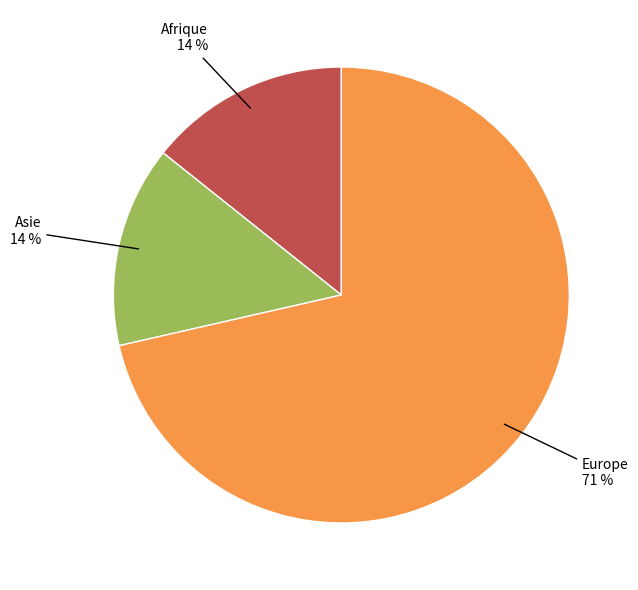

How many segments does this pie chart have?

3